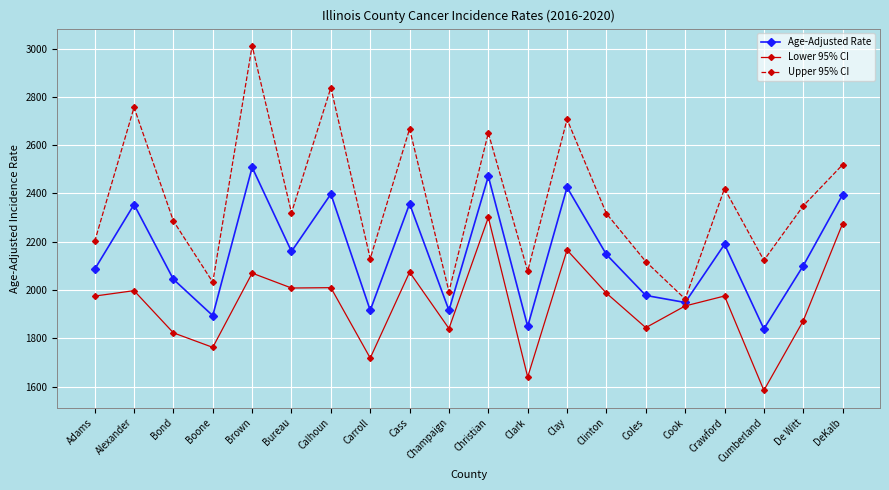

At which category is the sum across all series the highest?

Brown